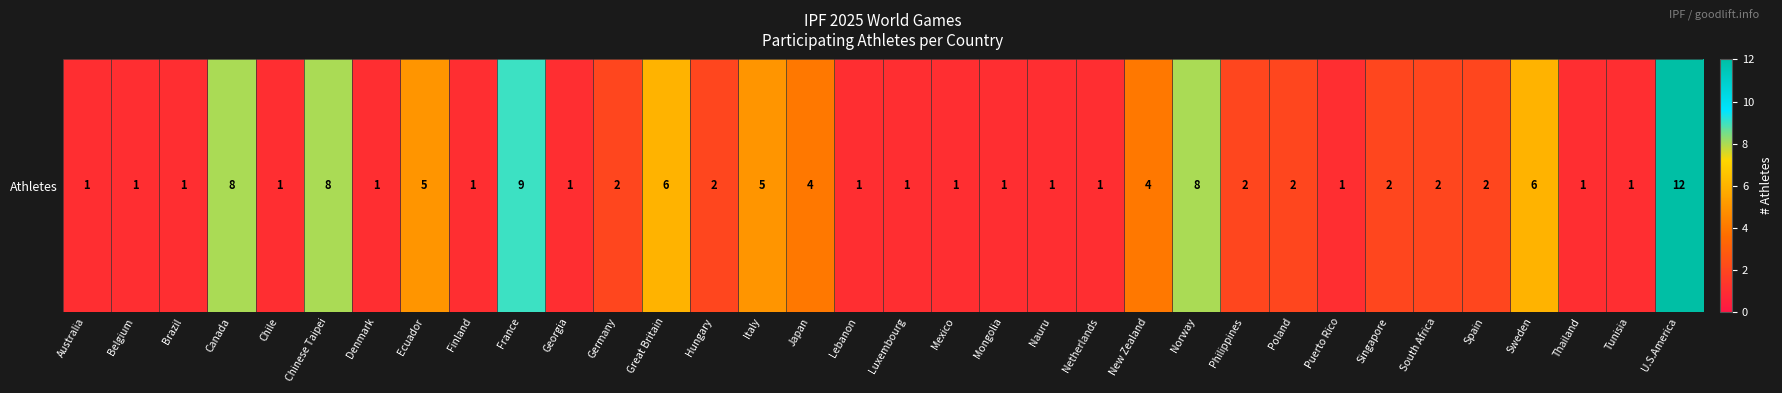

Between Spain and Norway, which is larger?

Norway